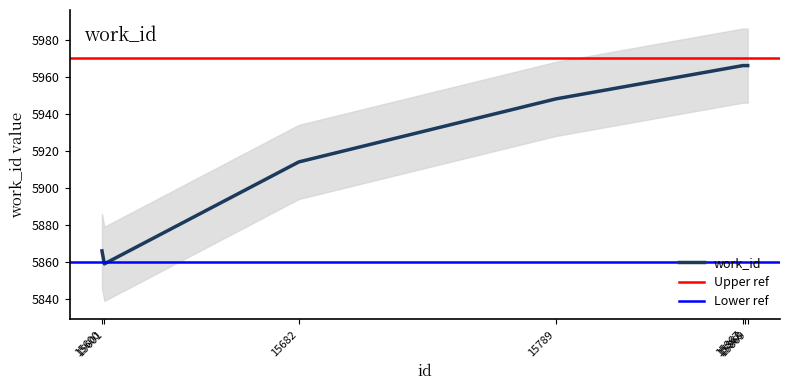

What is the difference between the second highest and second lowest values?

100